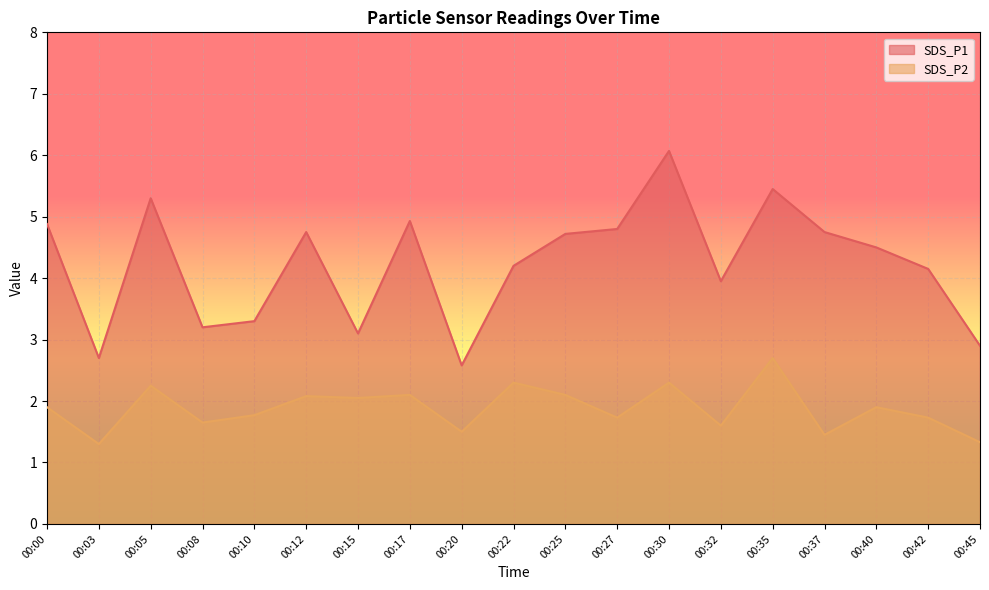

What is the average value of the SDS_P2 series?

1.9